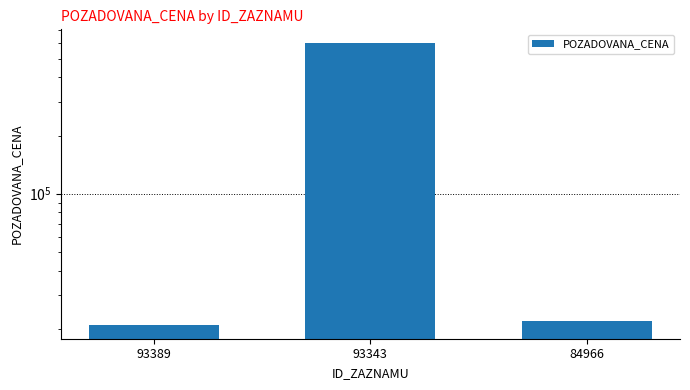

List the labels in order of value, smallest first.

93389, 84966, 93343